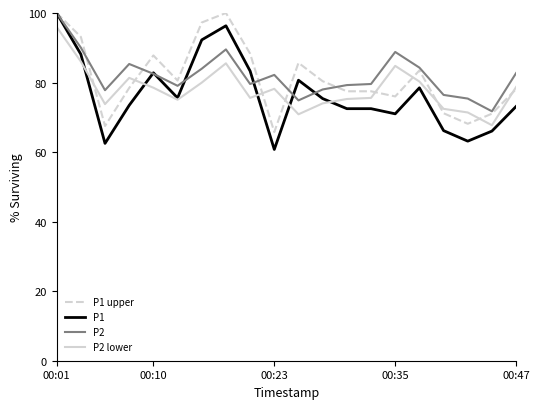

Which series has the largest range (max minus min)?

P1